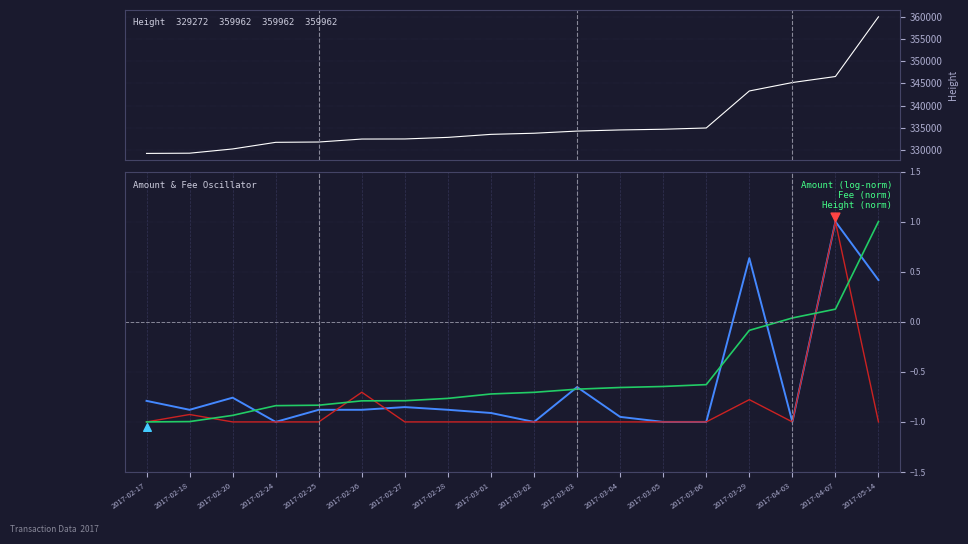

Is the value of Amount at 2017-02-18 greater than the value of Fee at 2017-02-28?

Yes